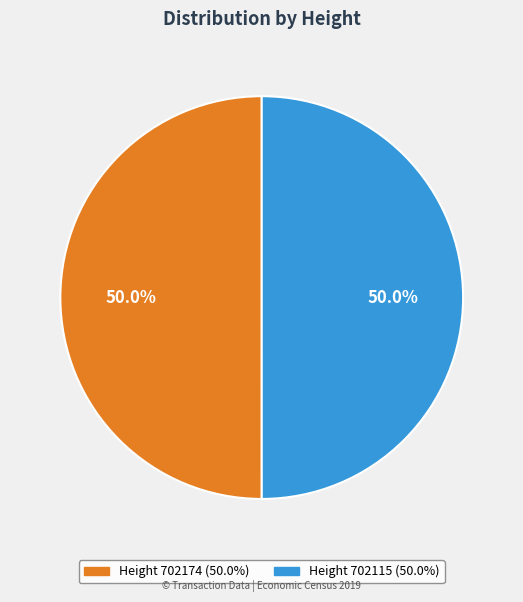

Rank the categories by value from lowest to highest.

702115, 702174